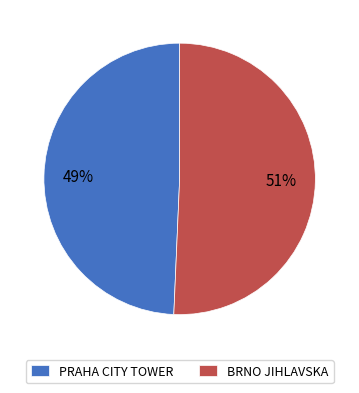

Approximately how many times larger is the value at PRAHA CITY TOWER compared to BRNO JIHLAVSKA?

1.0